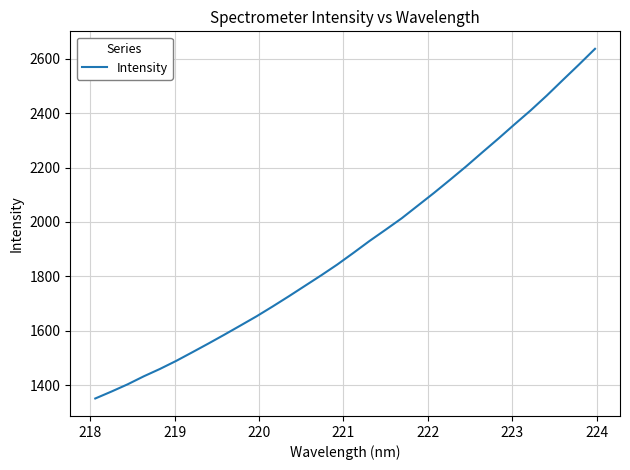

What is the difference between the maximum and minimum values?

1285.1